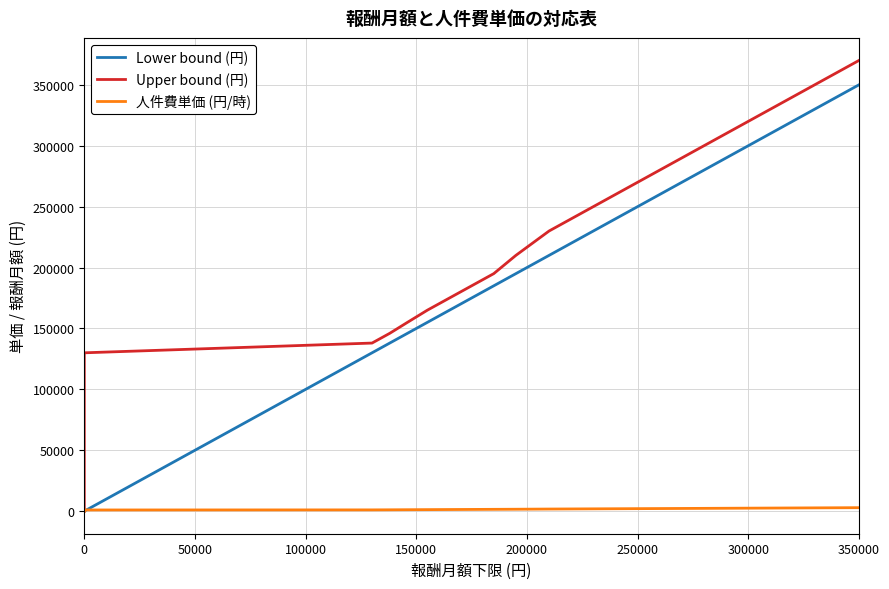

What is the greatest value displayed?

370000